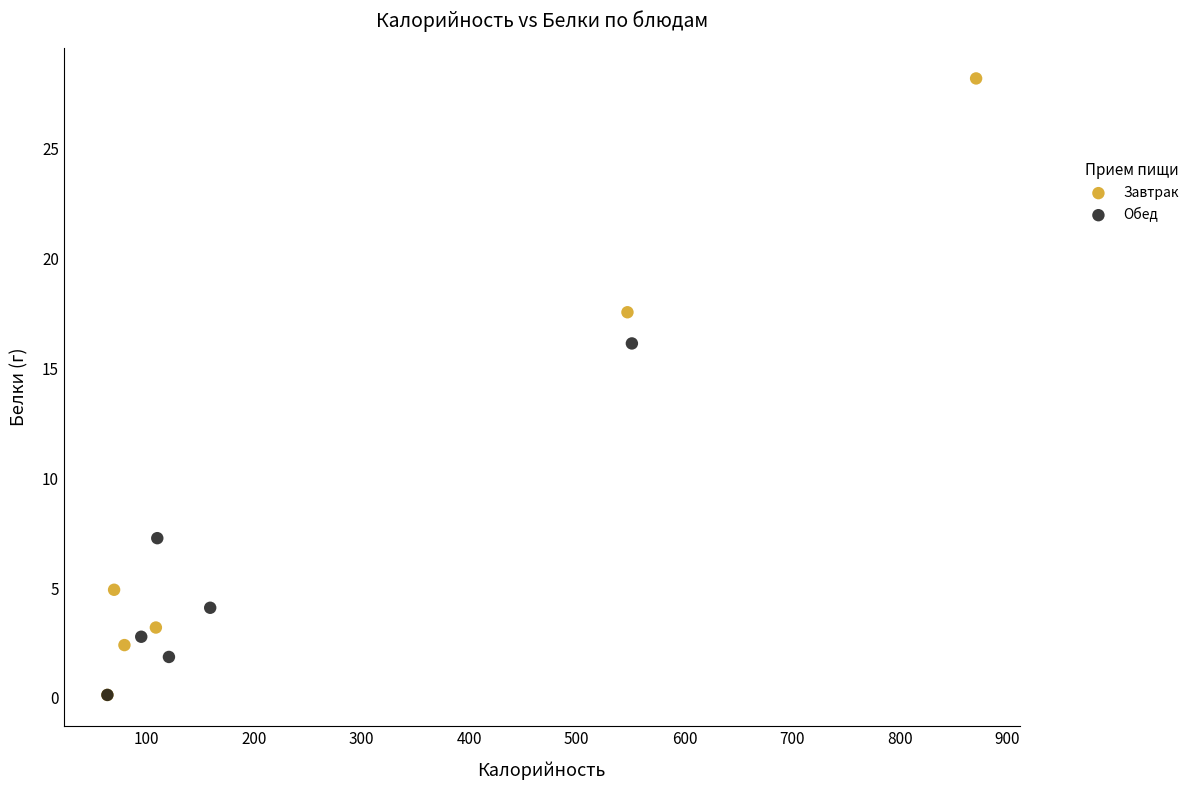

Which series has the largest Y range (max minus min)?

Завтрак